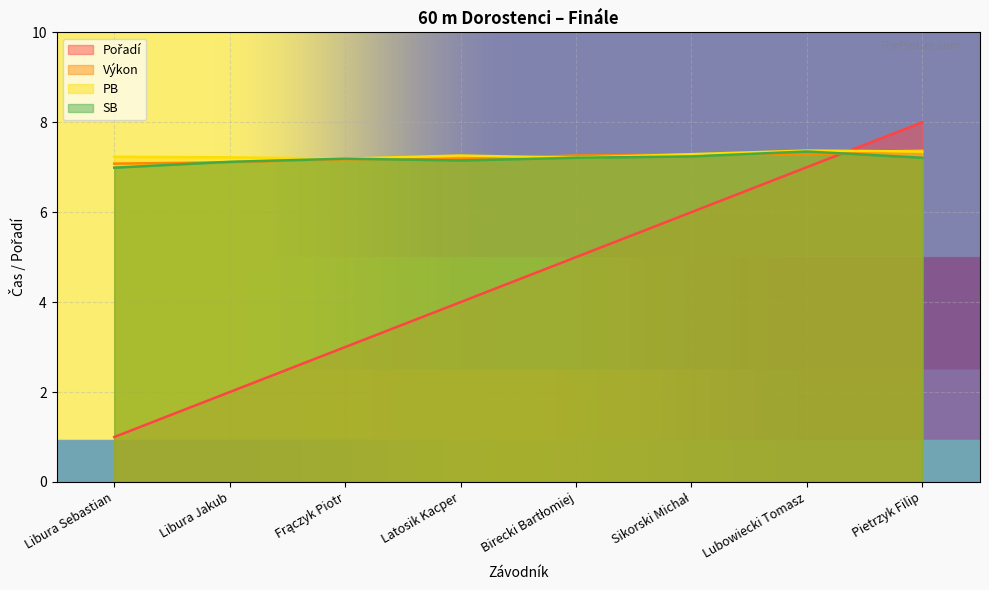

What is the difference between the maximum and minimum values in the SB series?

0.4